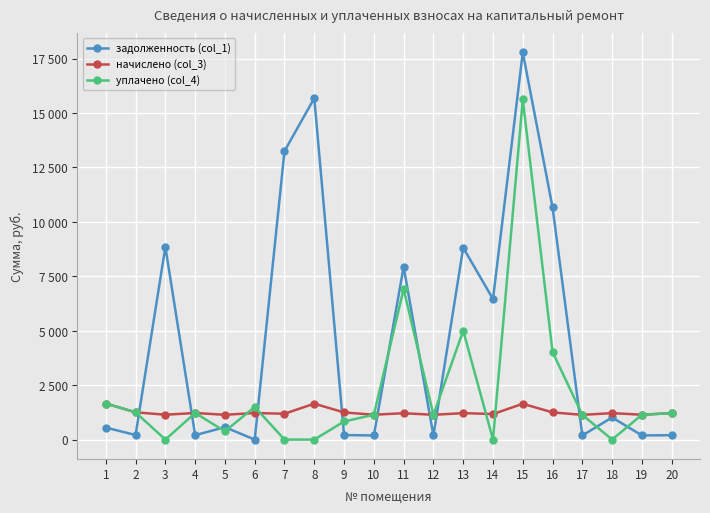

What are all the series names shown in the legend?

задолженность (col_1), начислено (col_3), уплачено (col_4)